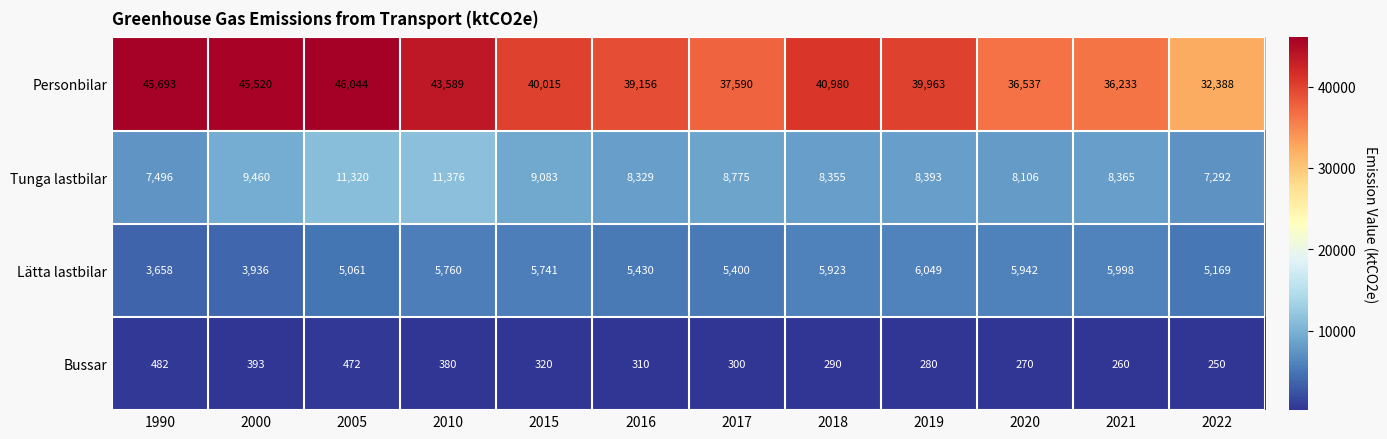

The Bussar series shows 260 at 2021. True or false?

True